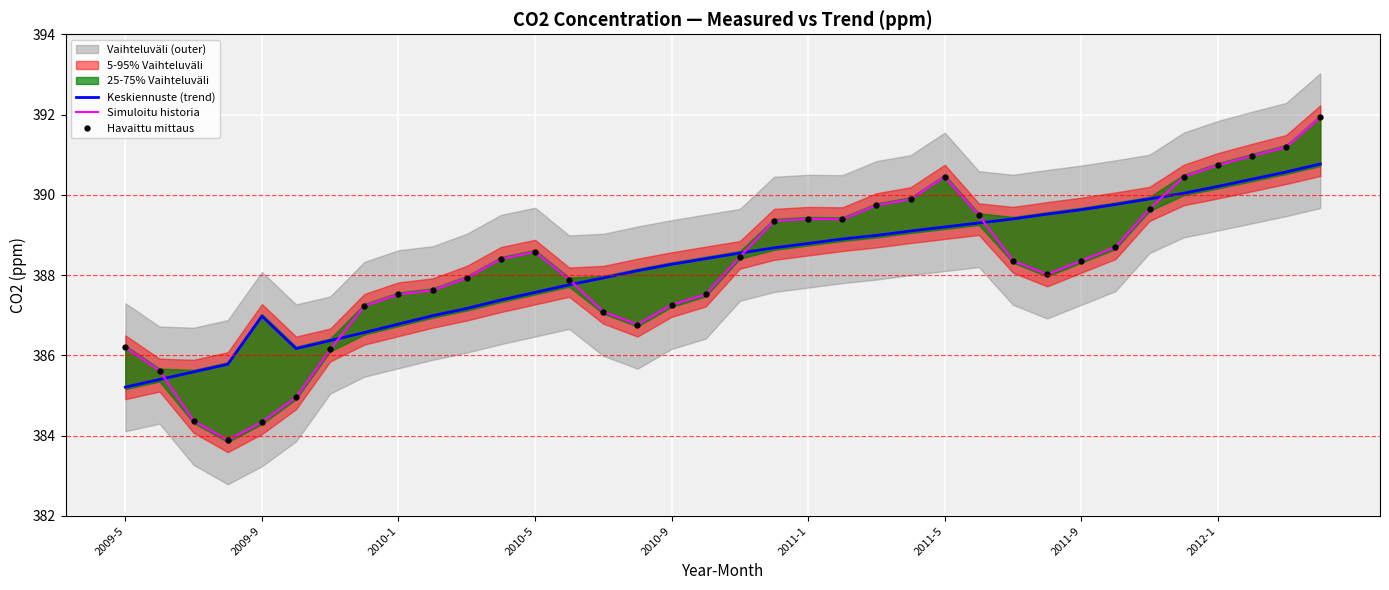

What is the value of the Havaittu mittaus point at the 1st from the left?

386.2